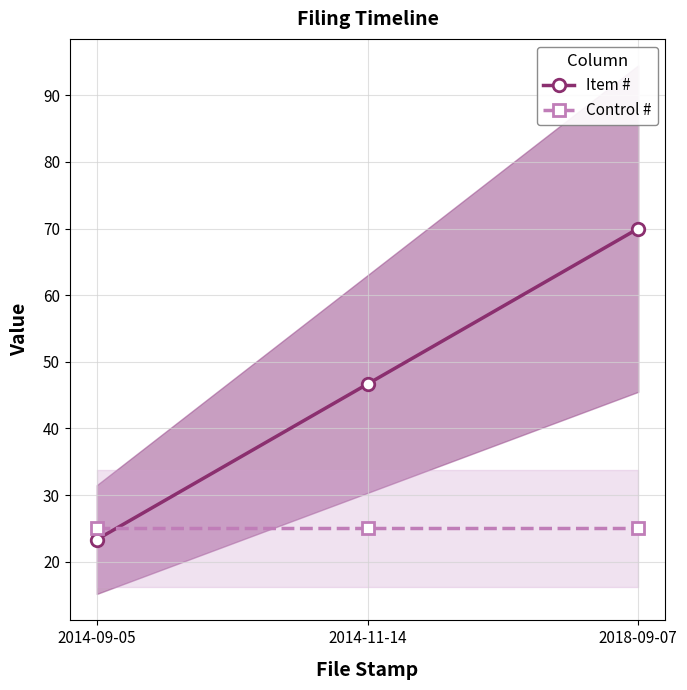

What is the label of the 1st point from the right?

2018-09-07